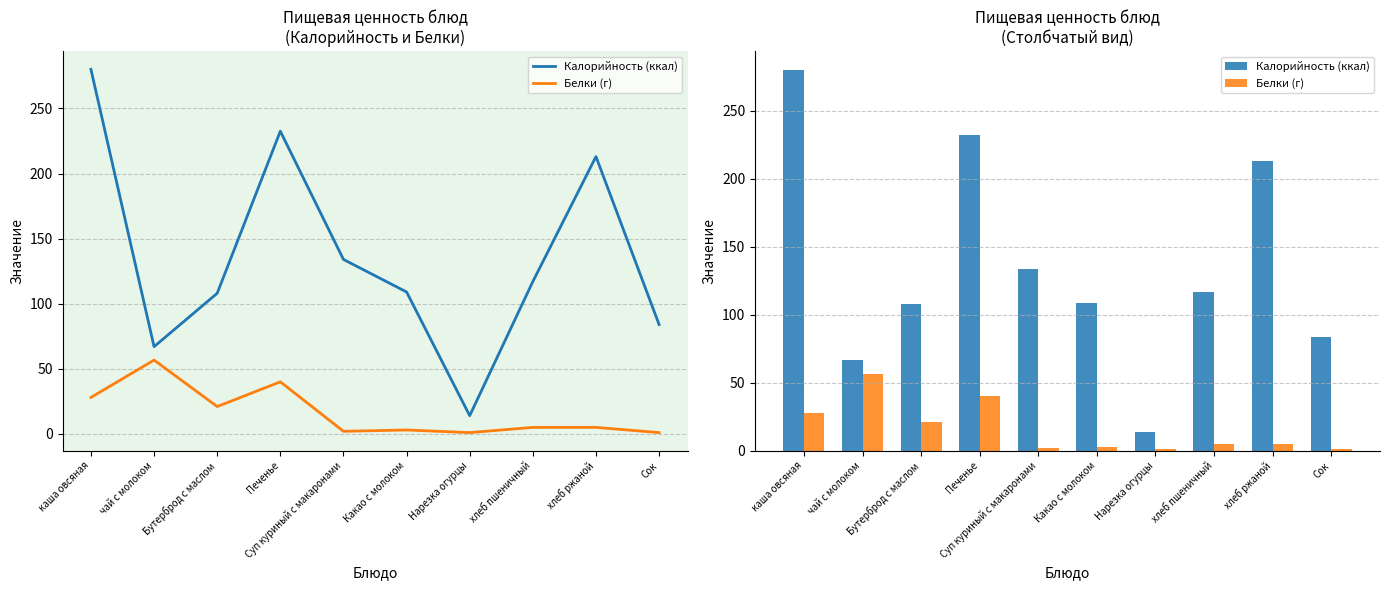

What are all the series names shown in the legend?

Калорийность (ккал), Белки (г)